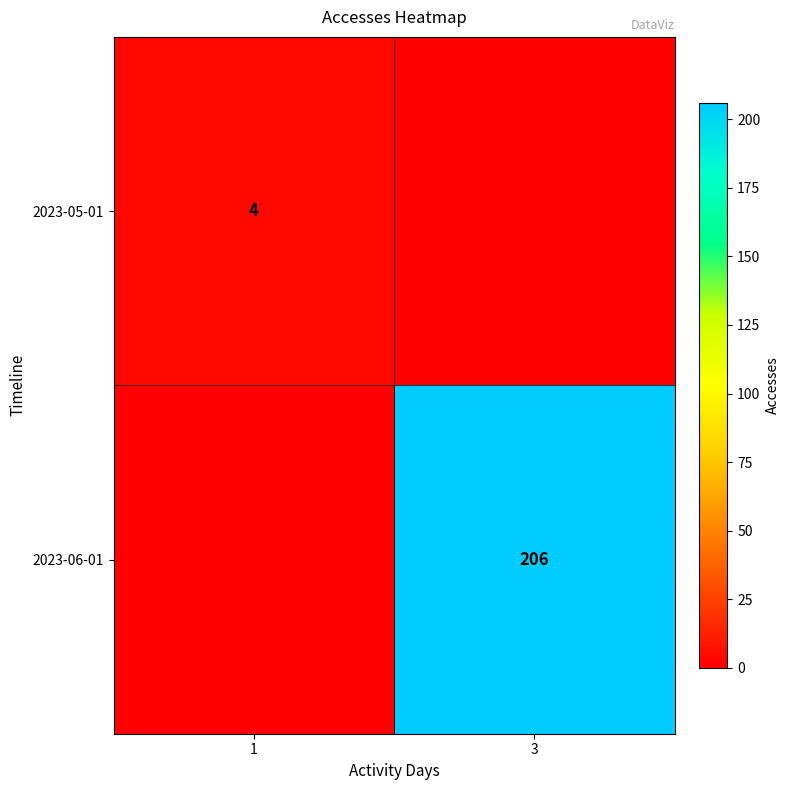

The value of 2023-05-01 at 1 is 4. True or false?

True